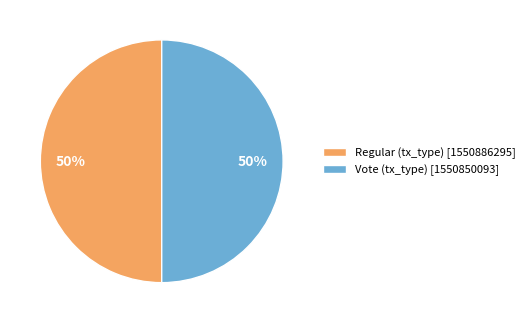

What percentage is the Regular slice, to the nearest percent?

50%